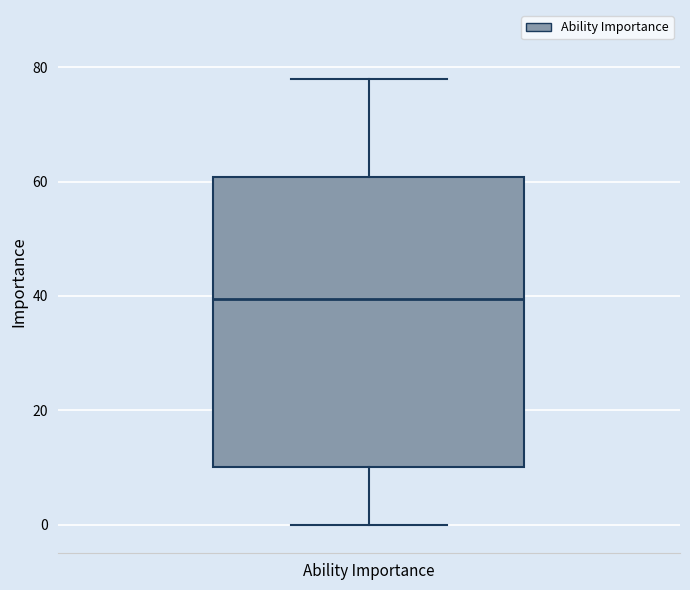

Read this box plot against the y-axis: the position of the median line, the range covered by the box, and the ends of both whiskers. The values are not printed on the chart, so give them approximately, as read against the axis.

median 40, box 10 to 60, whiskers 0 to 78